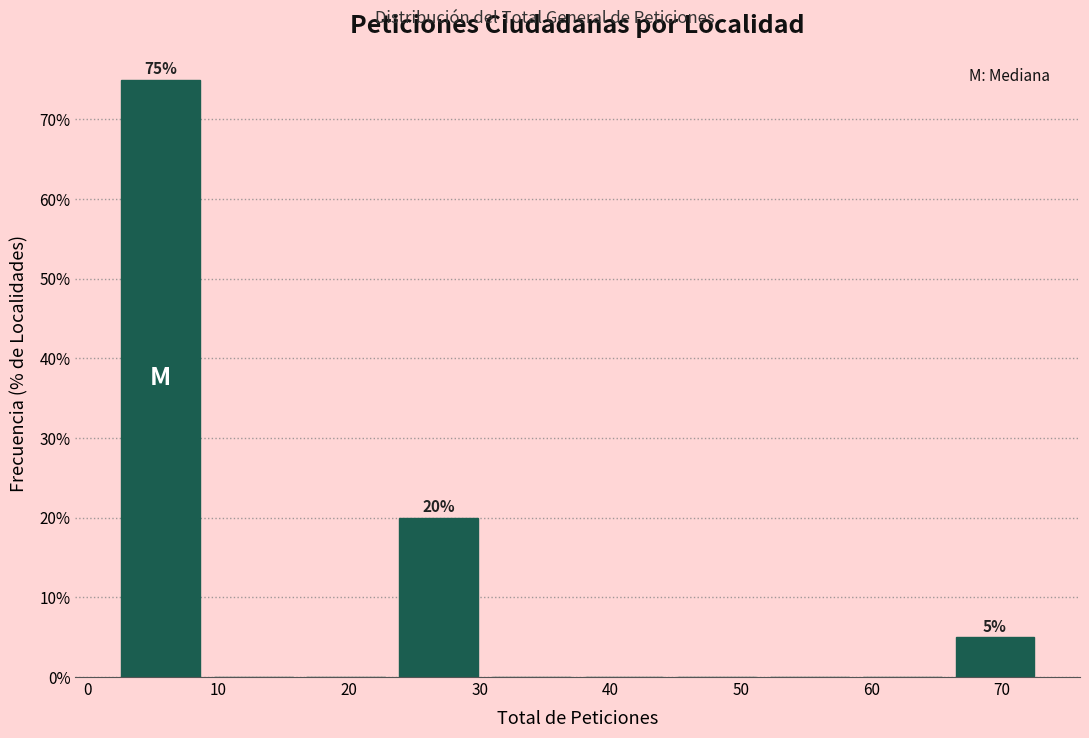

Over which range of the x-axis is the bar tallest?

2.0 to 9.1